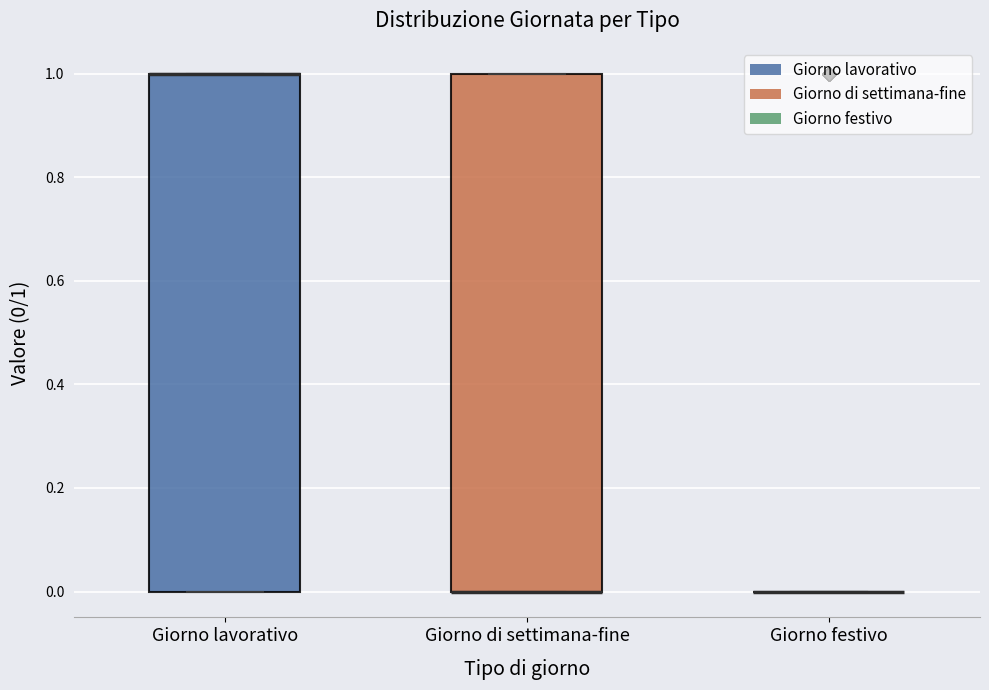

Where is the upper edge of the box for Giorno lavorativo on the y-axis? The values are not printed on the chart, so give them approximately, as read against the axis.

1